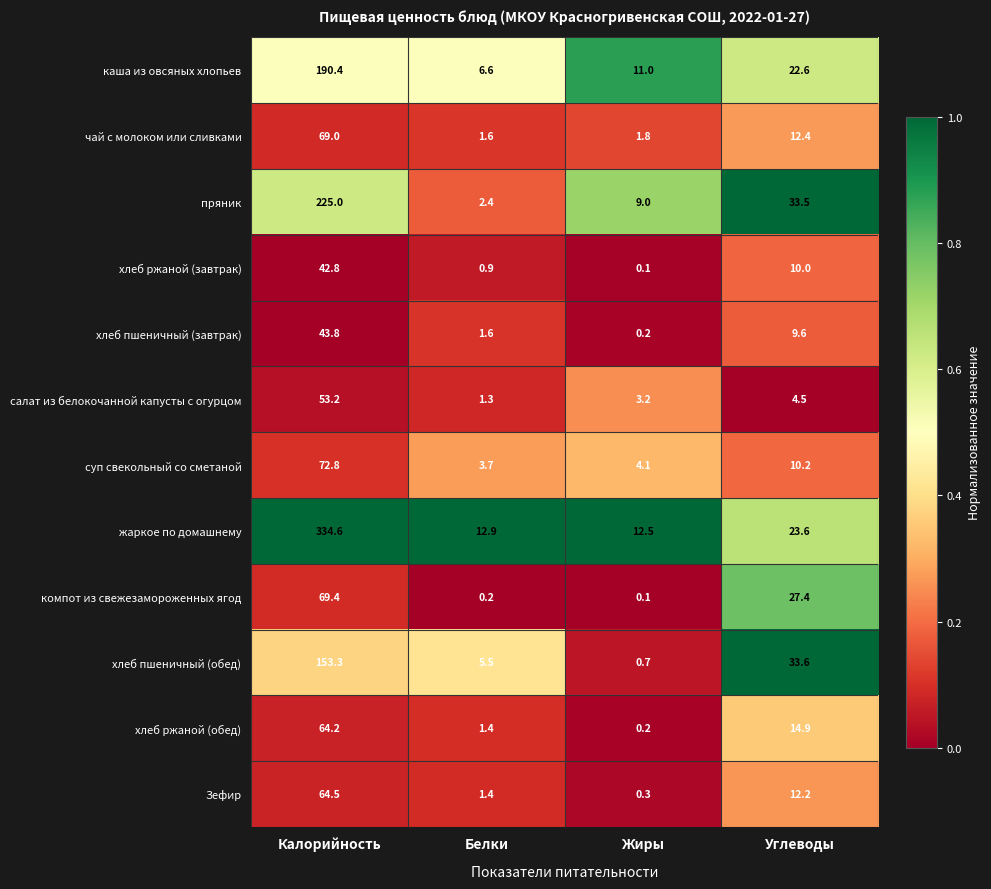

What is the difference between the хлеб ржаной (завтрак) values at Жиры and Углеводы?

9.9